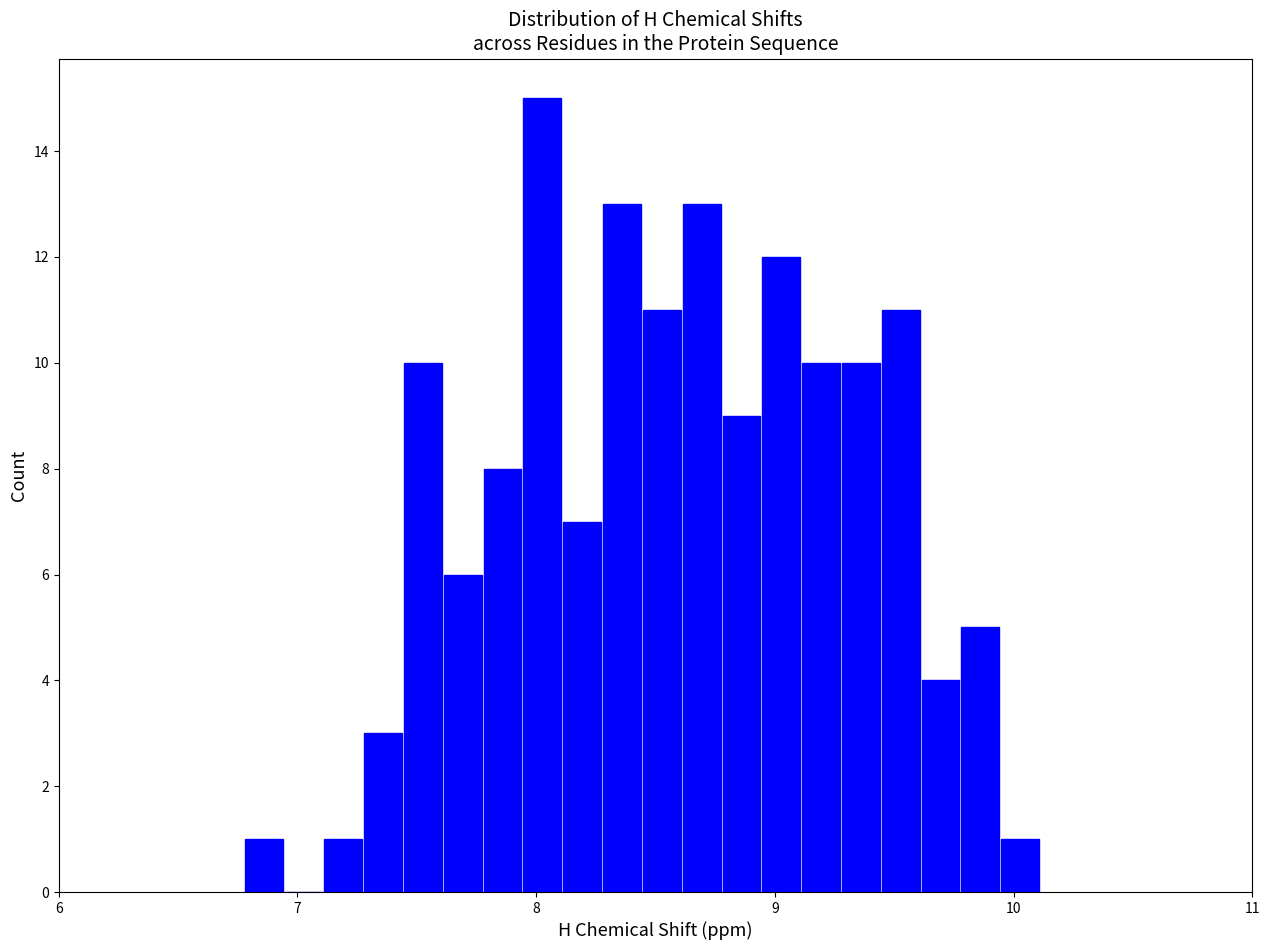

Read against the x-axis, roughly where is the centre of the tallest bar?

8.0